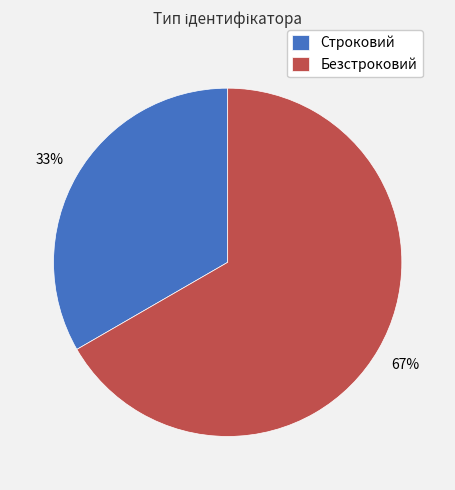

Which category has the biggest portion of the pie?

Безстроковий